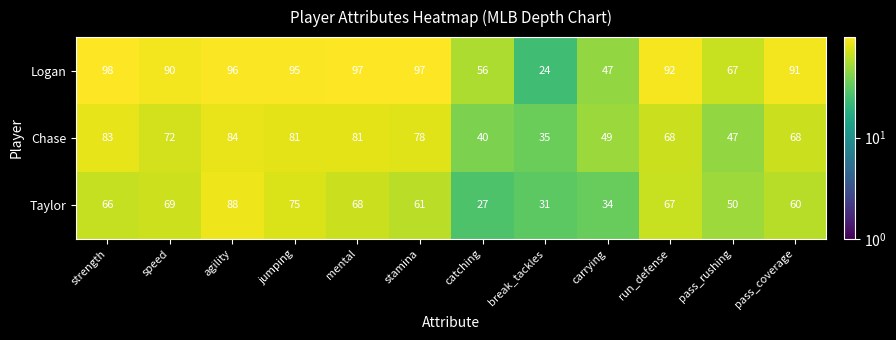

What is the approximate value of Chase at stamina?

78